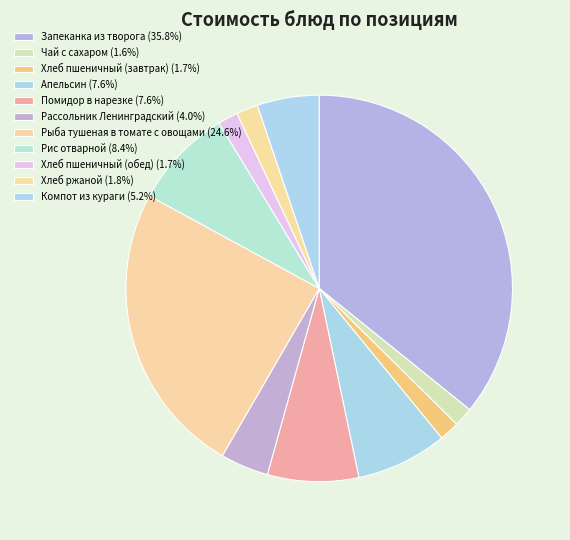

Count the number of slices in the pie.

11